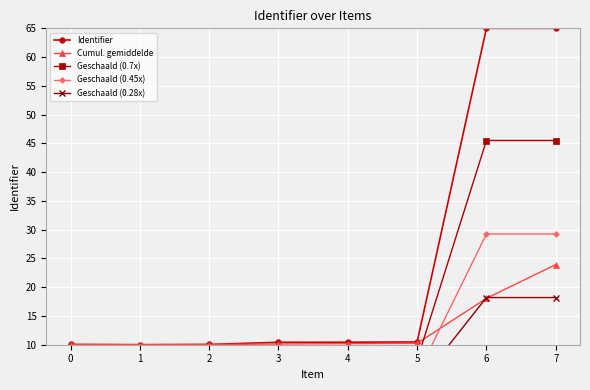

Reading left to right, extract all data points from this chart.

Identifier: 0=10.0	1=10.0	2=10.0	3=10.4	4=10.4	5=10.5	6=65.0	7=65.0
Cumul. gemiddelde: 0=10.0	1=10.0	2=10.0	3=10.1	4=10.2	5=10.2	6=18.1	7=23.9
Geschaald (0.7x): 0=7.0	1=7.0	2=7.0	3=7.3	4=7.3	5=7.3	6=45.5	7=45.5
Geschaald (0.45x): 0=4.5	1=4.5	2=4.5	3=4.7	4=4.7	5=4.7	6=29.2	7=29.2
Geschaald (0.28x): 0=2.8	1=2.8	2=2.8	3=2.9	4=2.9	5=2.9	6=18.2	7=18.2